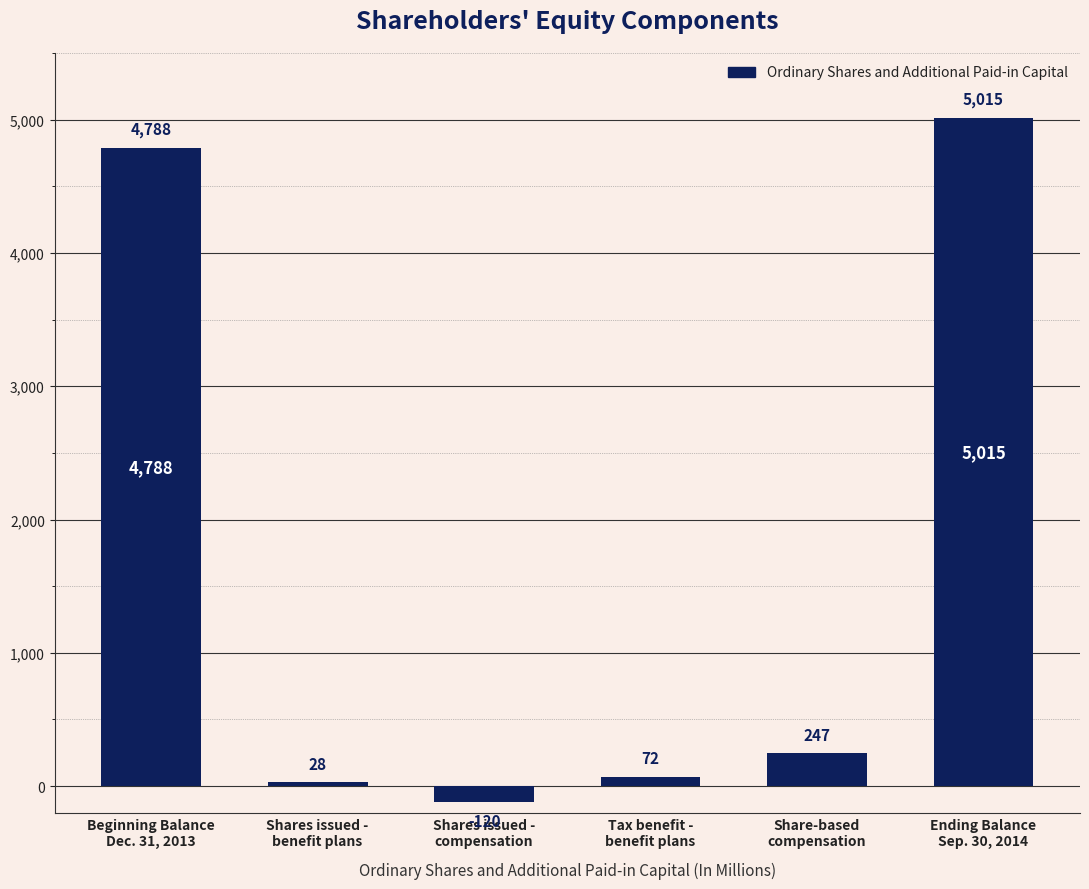

Reading left to right, what are all the values shown in this chart?

4788	28	-120	72	247	5015